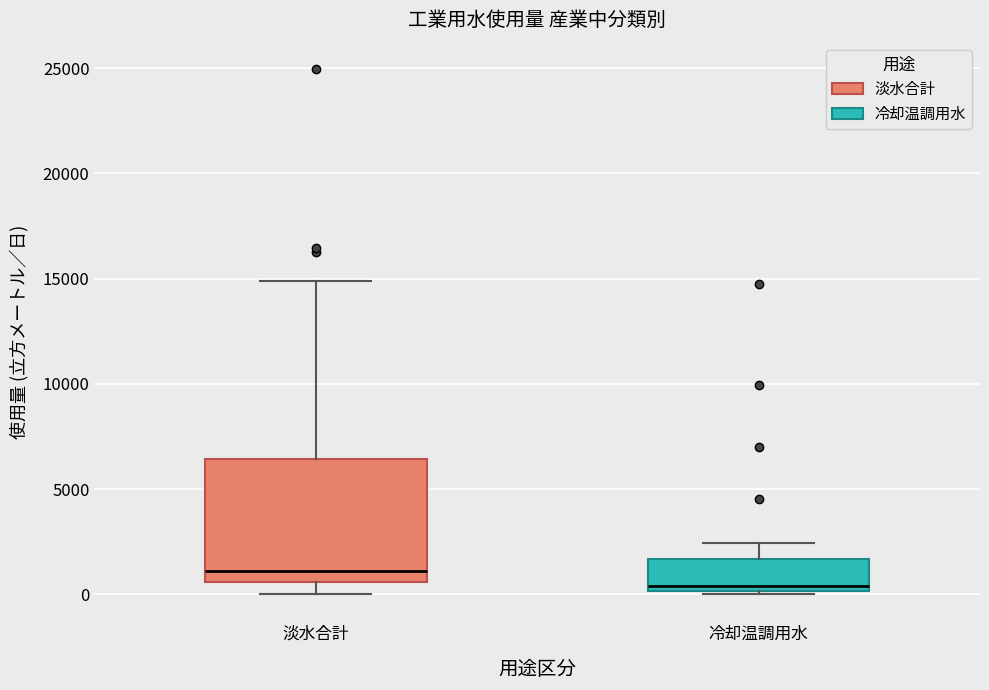

Reading left to right, transcribe this box plot: for each box, give where its median line is, the range the box spans, and where its two whiskers end, as read against the y-axis. The values are not printed on the chart, so give them approximately, as read against the axis.

淡水合計: median 1000, box 500 to 6500, whiskers 0 to 15000
冷却温調用水: median 500, box 0 to 1500, whiskers 0 to 2500